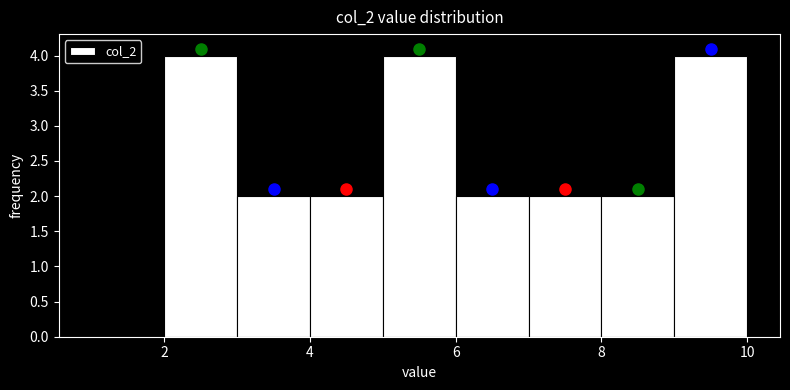

How tall is the bar that spans 9 to 10 on the x-axis? The values are not printed on the chart, so give them approximately, as read against the axis.

4